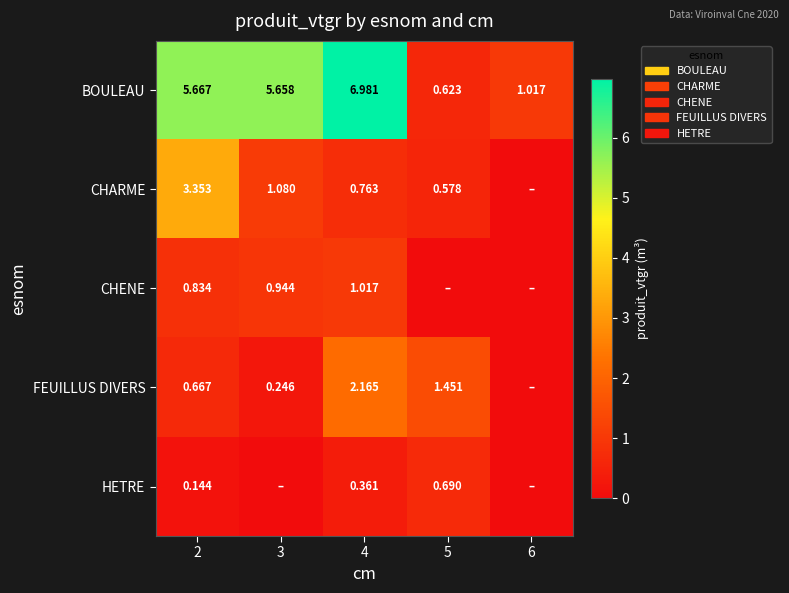

Is the value of CHARME at 4 greater than the value of BOULEAU at 6?

No